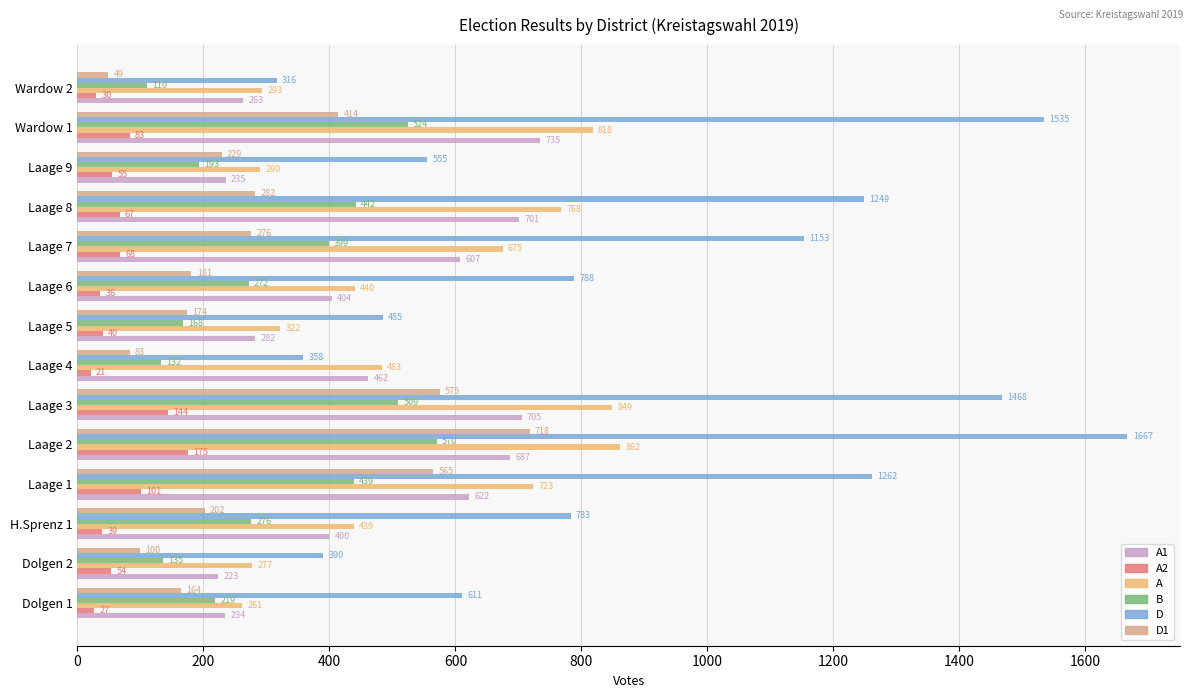

How many values in the A series are below 483?

7